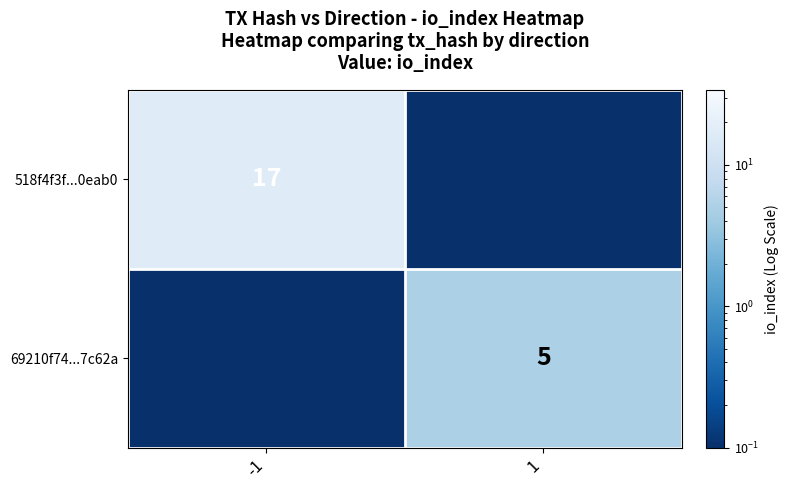

Between -1 and 1, which series saw the biggest shift?

518f4f3f...0eab0